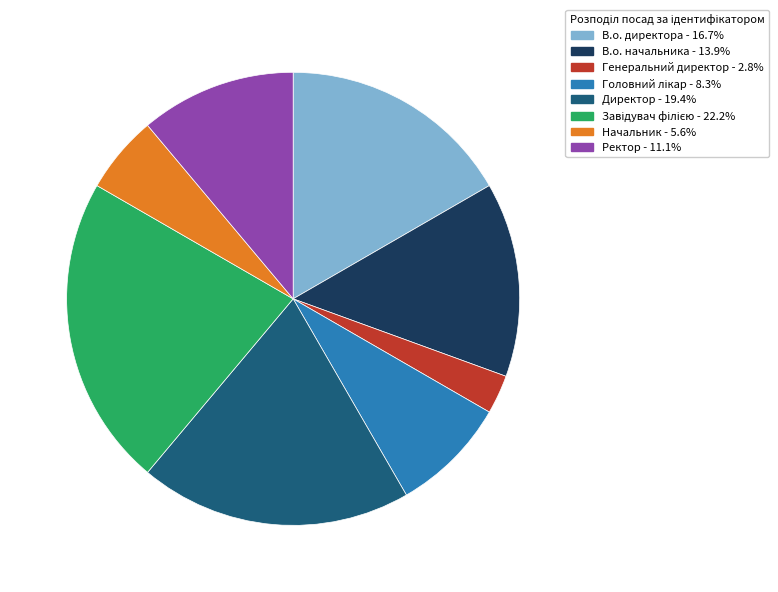

Which has a higher value, В.о. начальника or В.о. директора?

В.о. директора